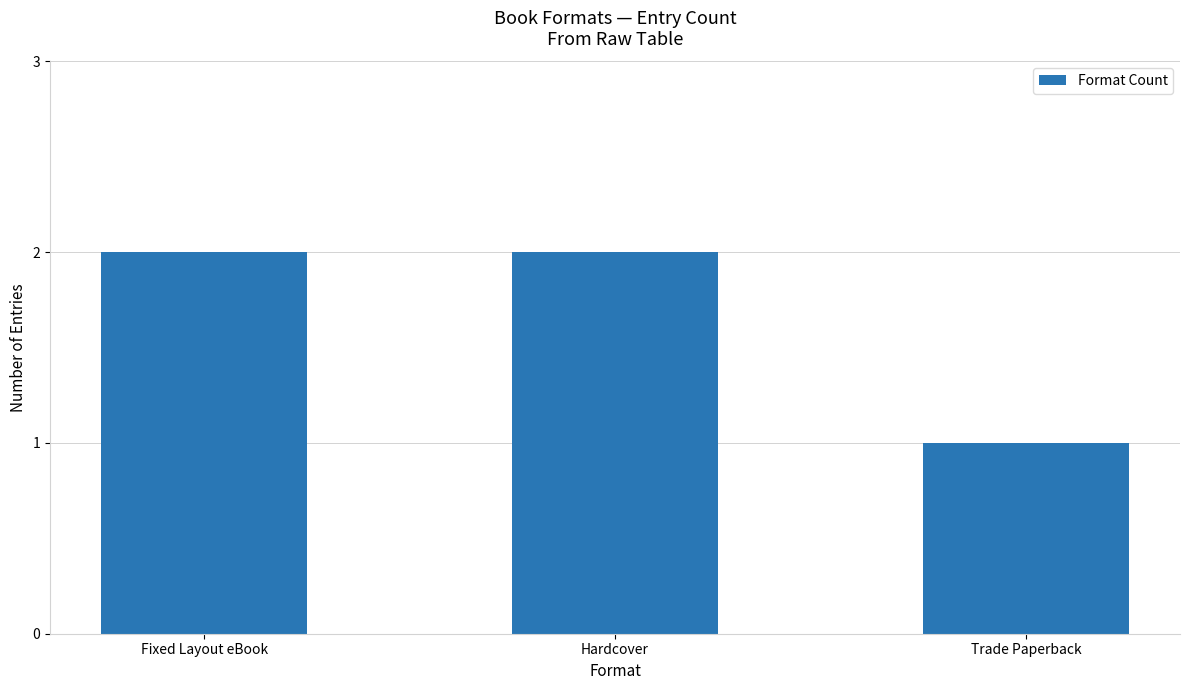

What is the maximum value shown in the chart?

2